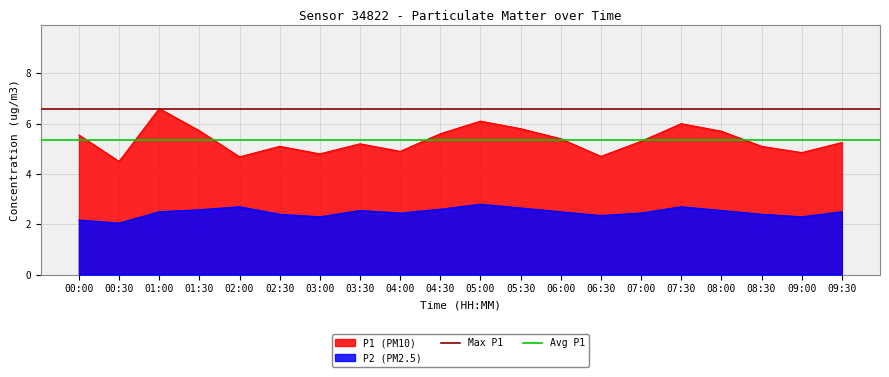

Is it true that P1 (PM10) equals 8.6 at 05:00?

False